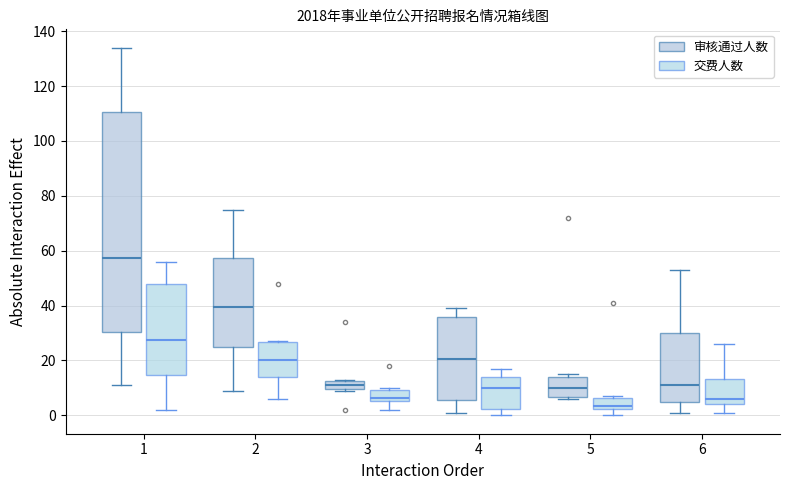

Reading left to right, transcribe this box plot: for each box, give where its median line is, the range the box spans, and where its two whiskers end, as read against the y-axis. The values are not printed on the chart, so give them approximately, as read against the axis.

1 (审核通过人数): median 58, box 30 to 110, whiskers 12 to 134
1 (交费人数): median 28, box 14 to 48, whiskers 2 to 56
2 (审核通过人数): median 40, box 24 to 58, whiskers 10 to 76
2 (交费人数): median 20, box 14 to 26, whiskers 6 to 28
3 (审核通过人数): median 12 (inside the box), box 10 to 12, whiskers 10 to 14
3 (交费人数): median 6 (just above the box's lower edge), box 6 to 10, whiskers 2 to 10 (just above the box's upper edge)
4 (审核通过人数): median 20, box 6 to 36, whiskers 2 to 40
4 (交费人数): median 10, box 2 to 14, whiskers 0 to 18
5 (审核通过人数): median 10, box 6 to 14, whiskers 6 (just below the box's lower edge) to 16
5 (交费人数): median 4, box 2 to 6, whiskers 0 to 8
6 (审核通过人数): median 12, box 4 to 30, whiskers 2 to 54
6 (交费人数): median 6, box 4 to 14, whiskers 2 to 26